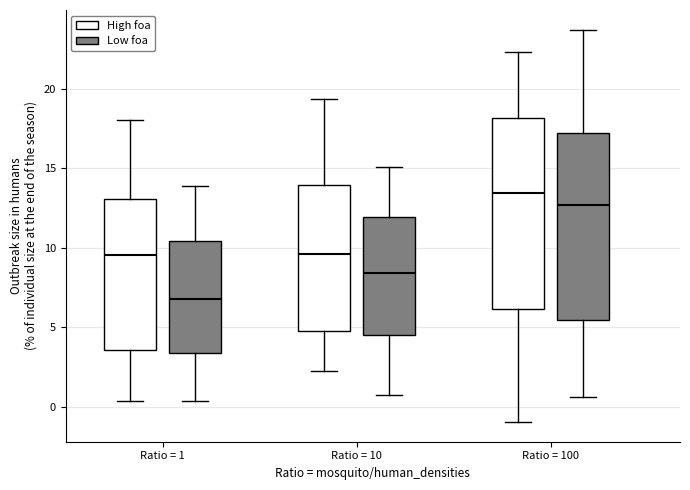

Which box's median line is the lowest?

Ratio = 1 (Low foa)